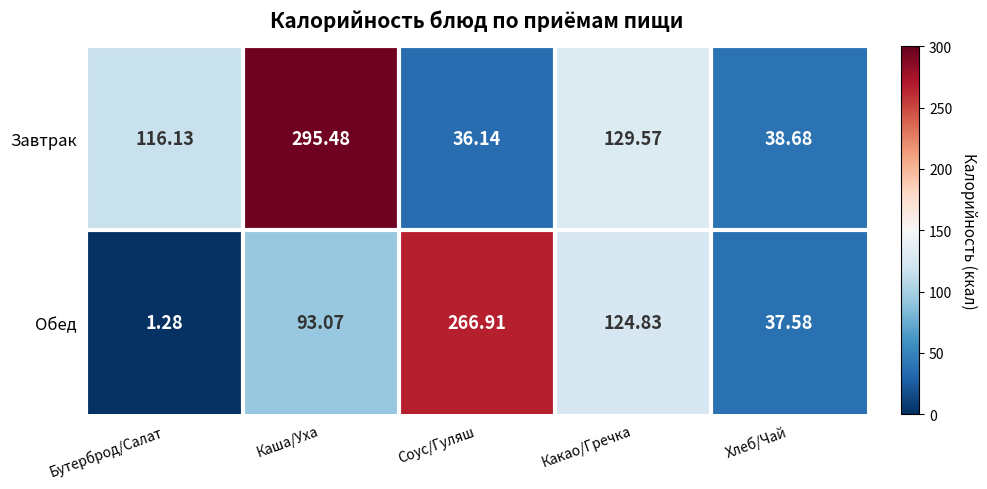

Rank the series by their average value, from lowest to highest.

Обед, Завтрак